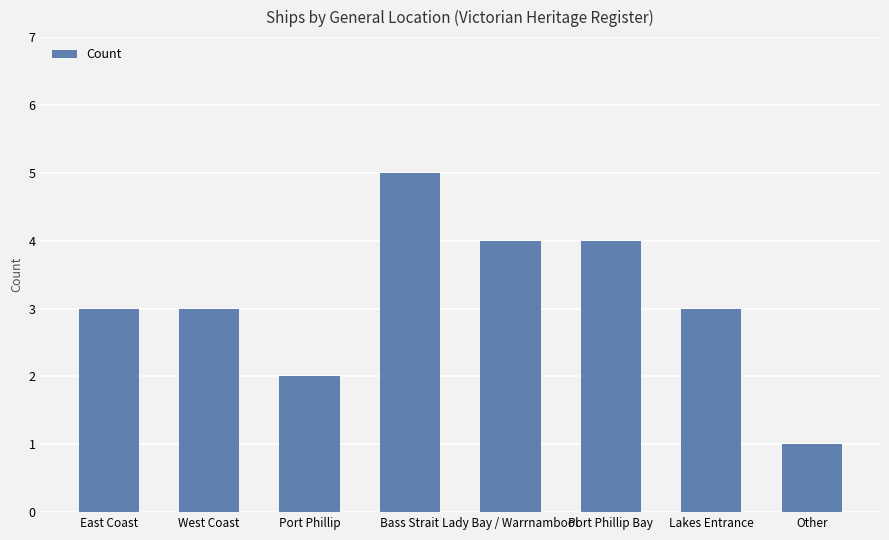

What is the maximum value shown in the chart?

5